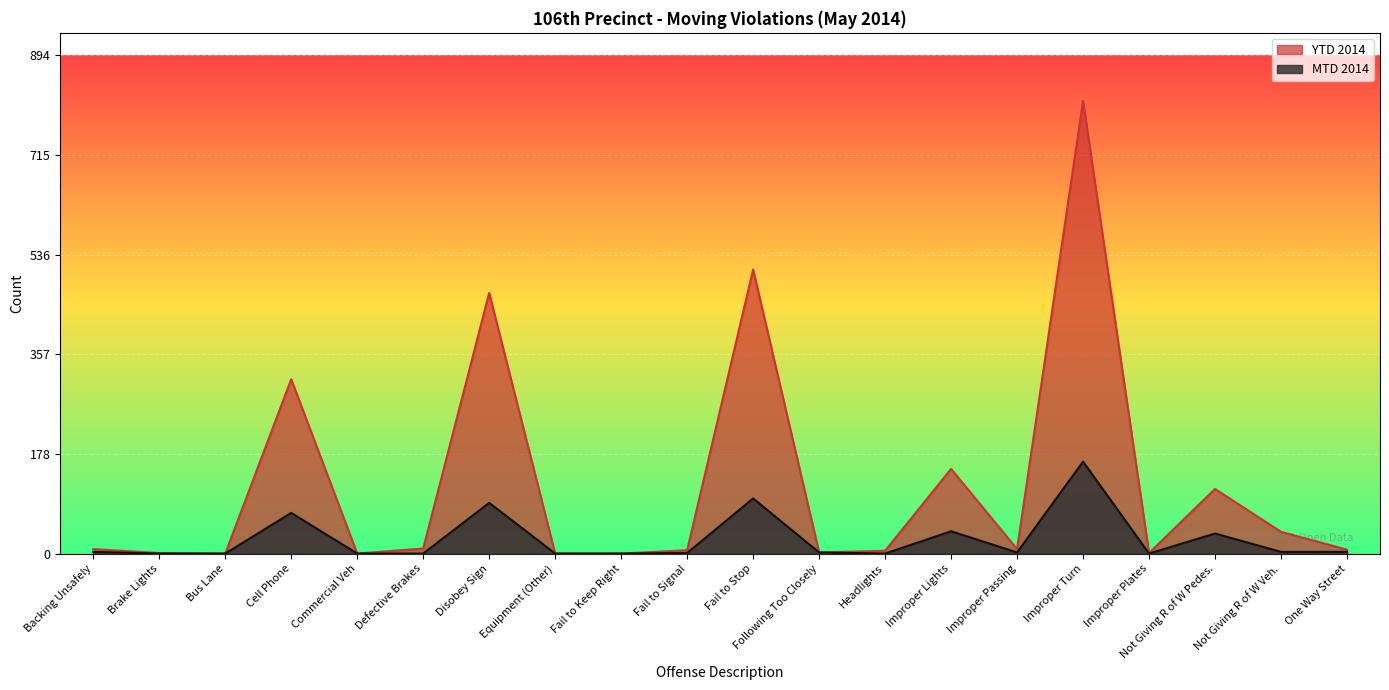

What are all the series names shown in the legend?

YTD 2014, MTD 2014